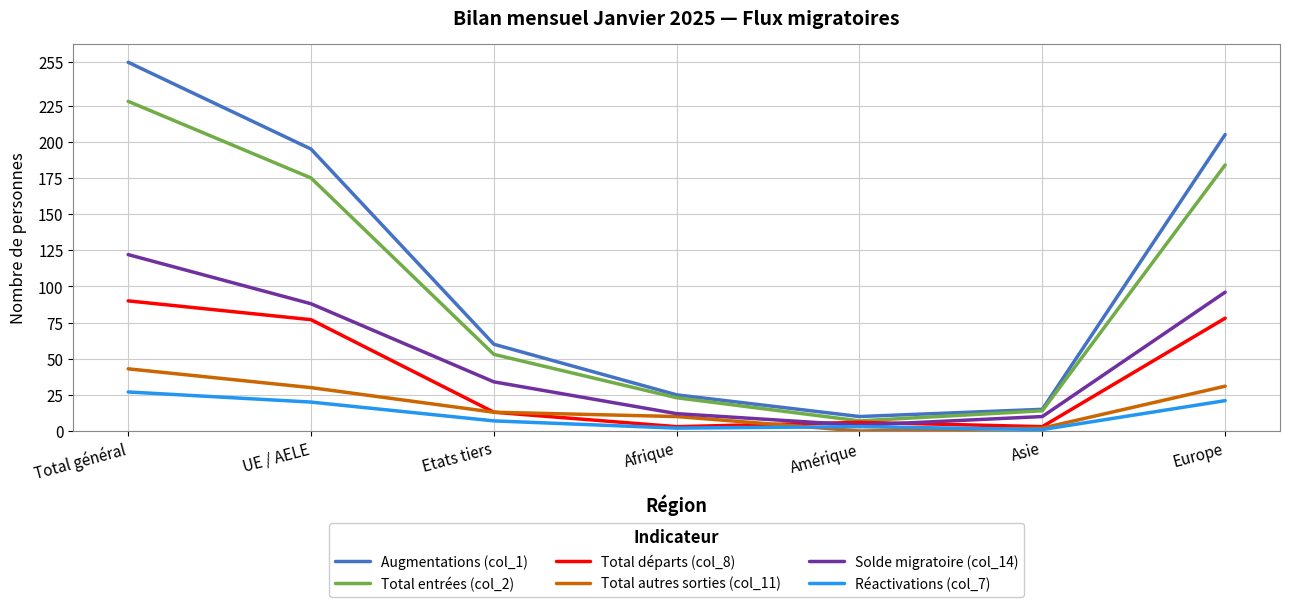

At how many categories does at least one series exceed 159?

3